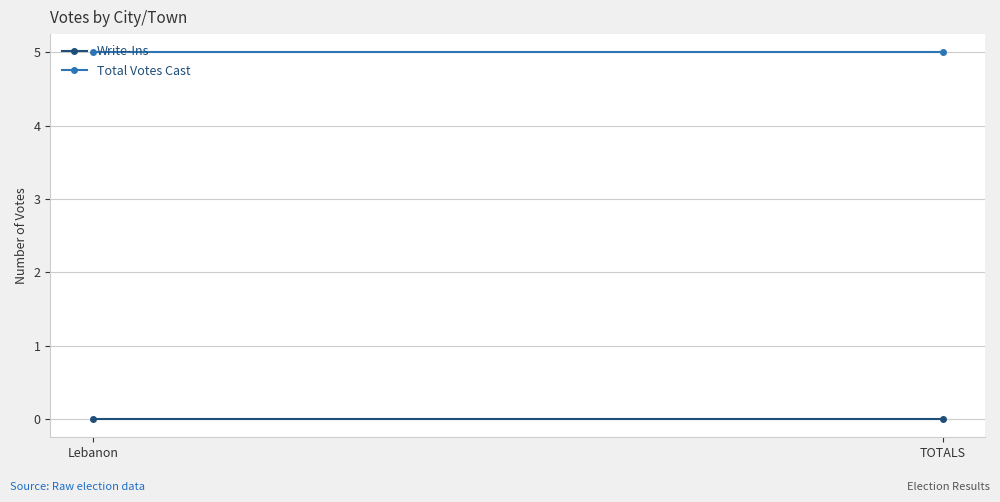

Rank the series by their maximum value, from highest to lowest.

Total Votes Cast, Write-Ins